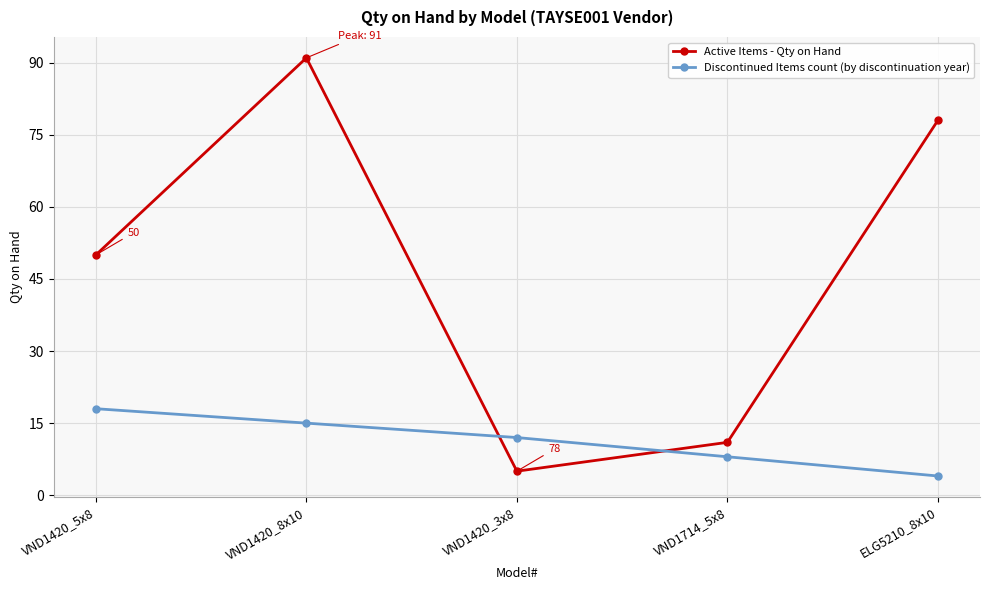

How many lines are shown in the chart?

2